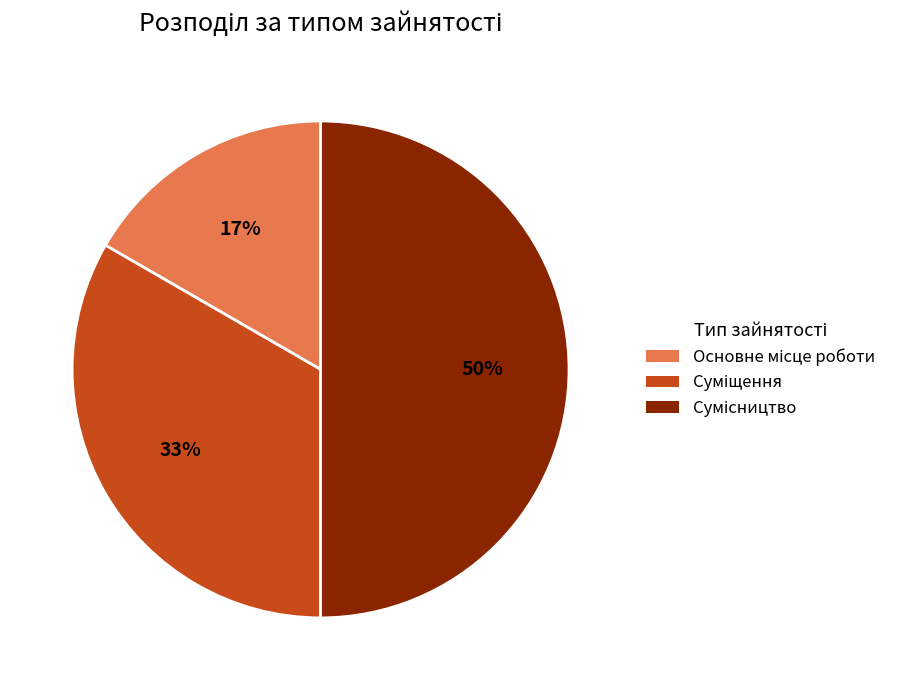

To the nearest percent, what is the difference between the largest and smallest slice percentages?

33%